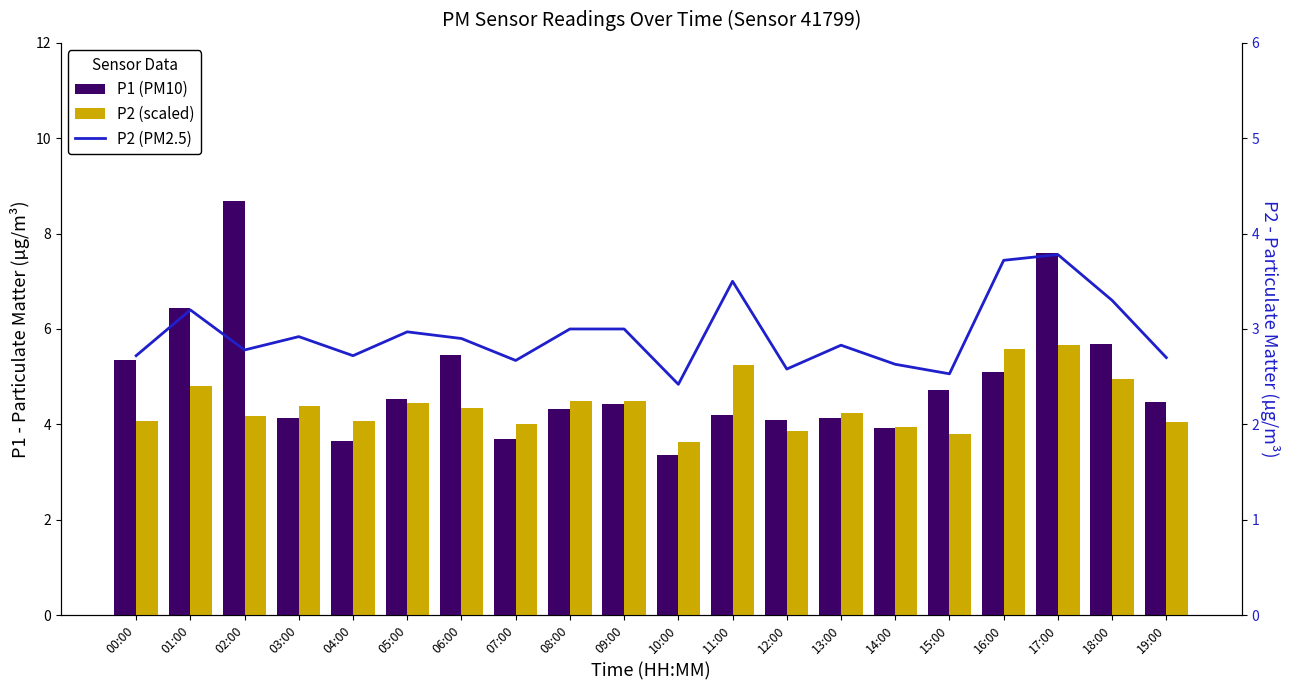

What is the label of the 20th bar from the right?

00:00